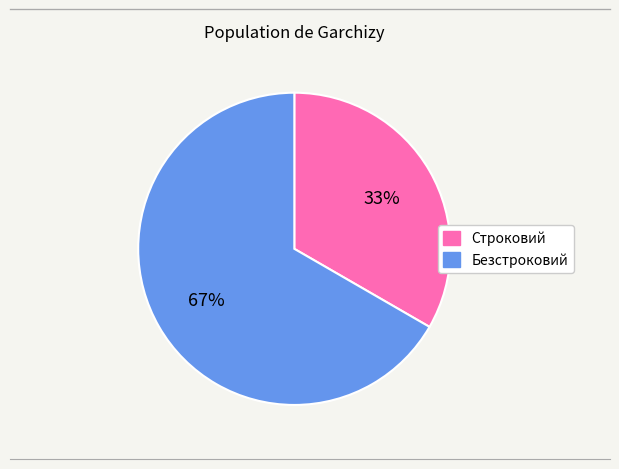

Between Строковий and Безстроковий, which is larger?

Безстроковий